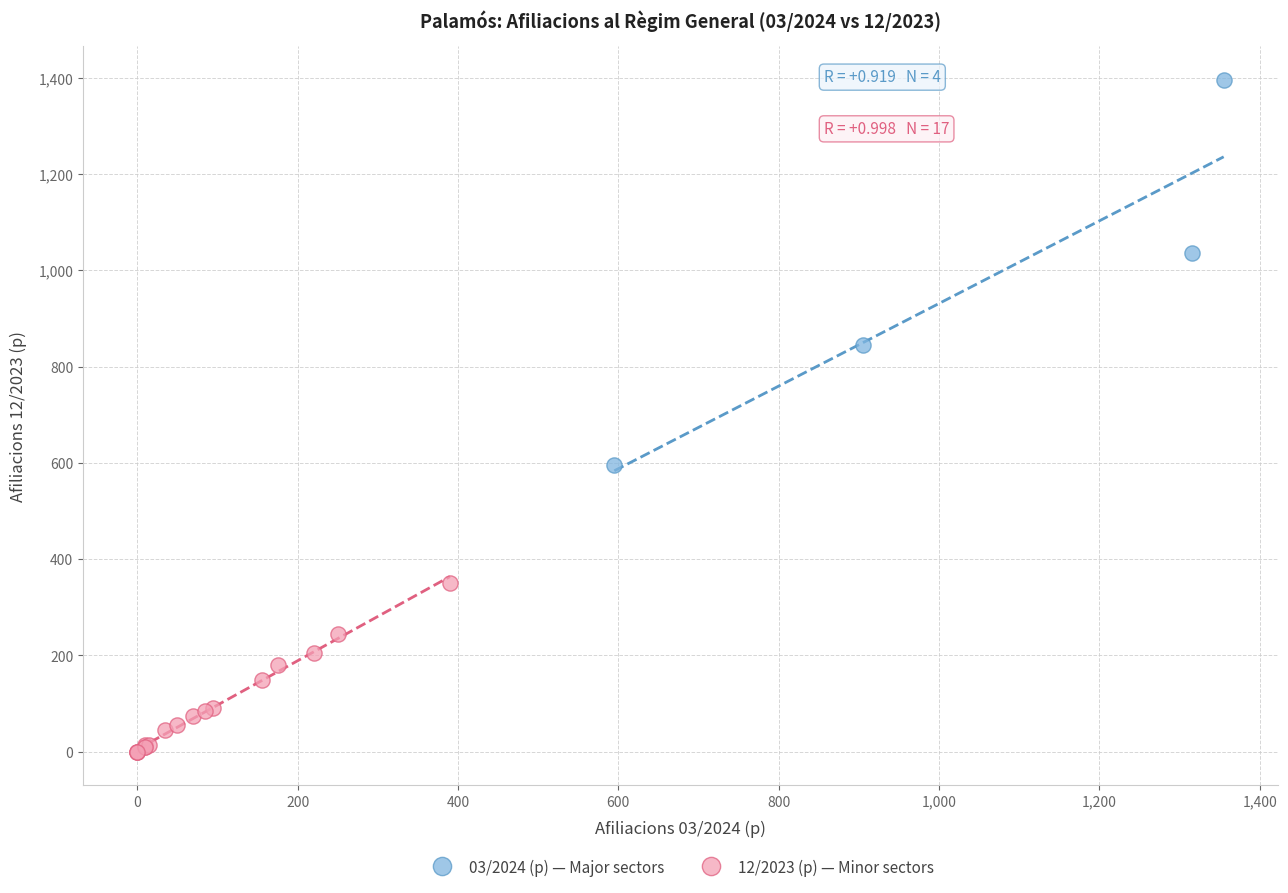

Which series reaches the maximum Y coordinate?

03/2024 (p) — Major sectors